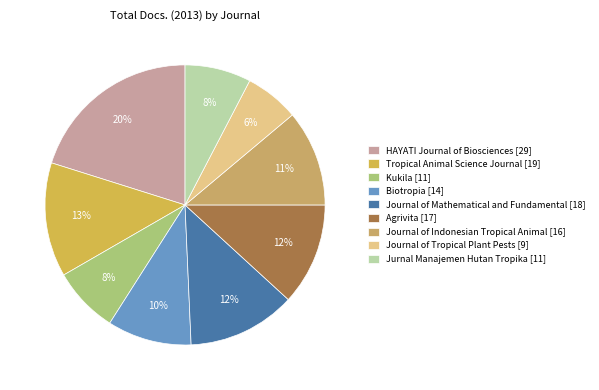

Does any single category account for the majority?

No